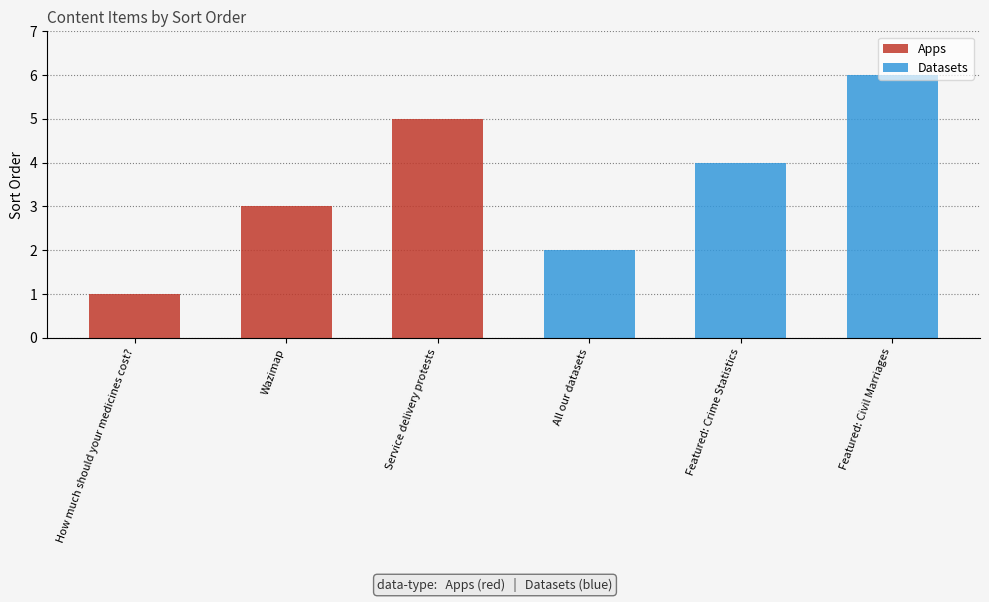

Reading right to left, extract all data points from this chart.

6	4	2	5	3	1